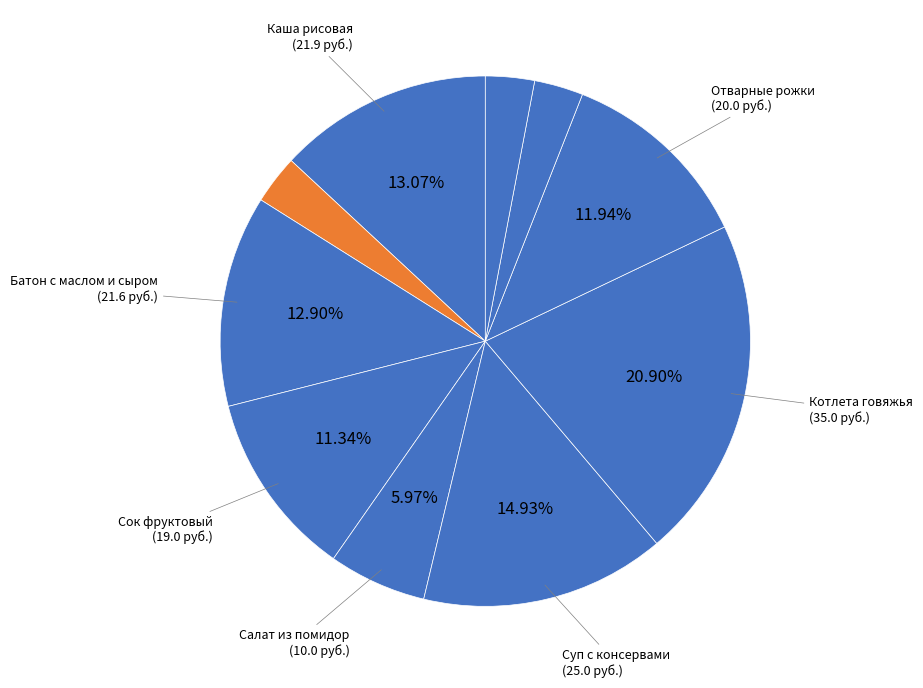

Is there a majority slice in this chart?

No